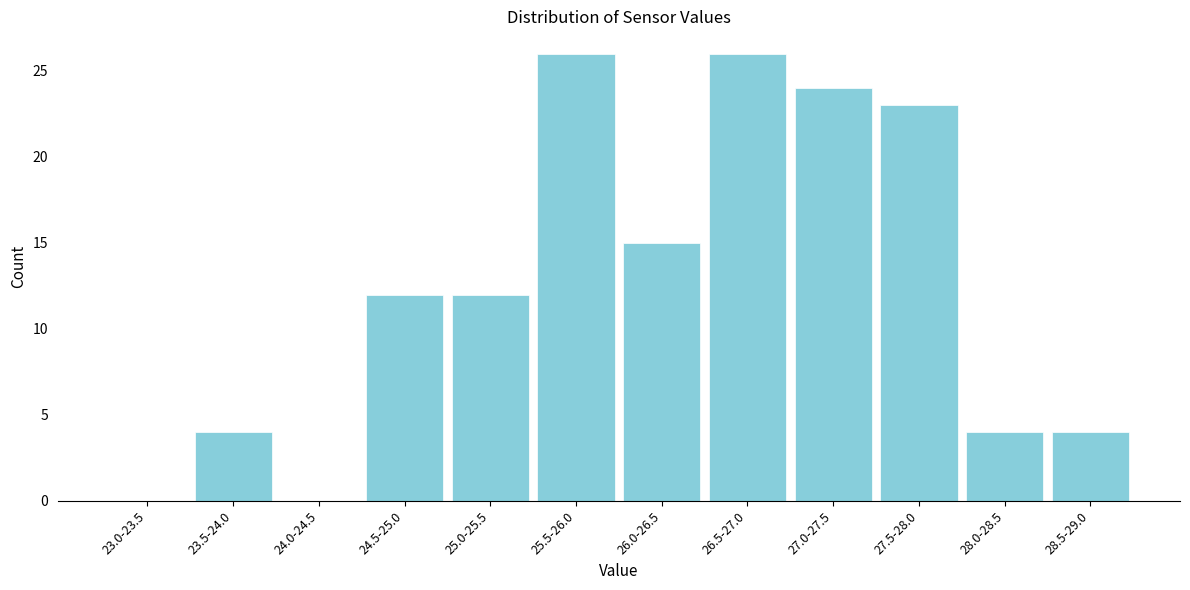

Reading left to right, list all the values displayed in this chart.

23.0-23.5=0	23.5-24.0=4	24.0-24.5=0	24.5-25.0=12	25.0-25.5=12	25.5-26.0=26	26.0-26.5=15	26.5-27.0=26	27.0-27.5=24	27.5-28.0=23	28.0-28.5=4	28.5-29.0=4